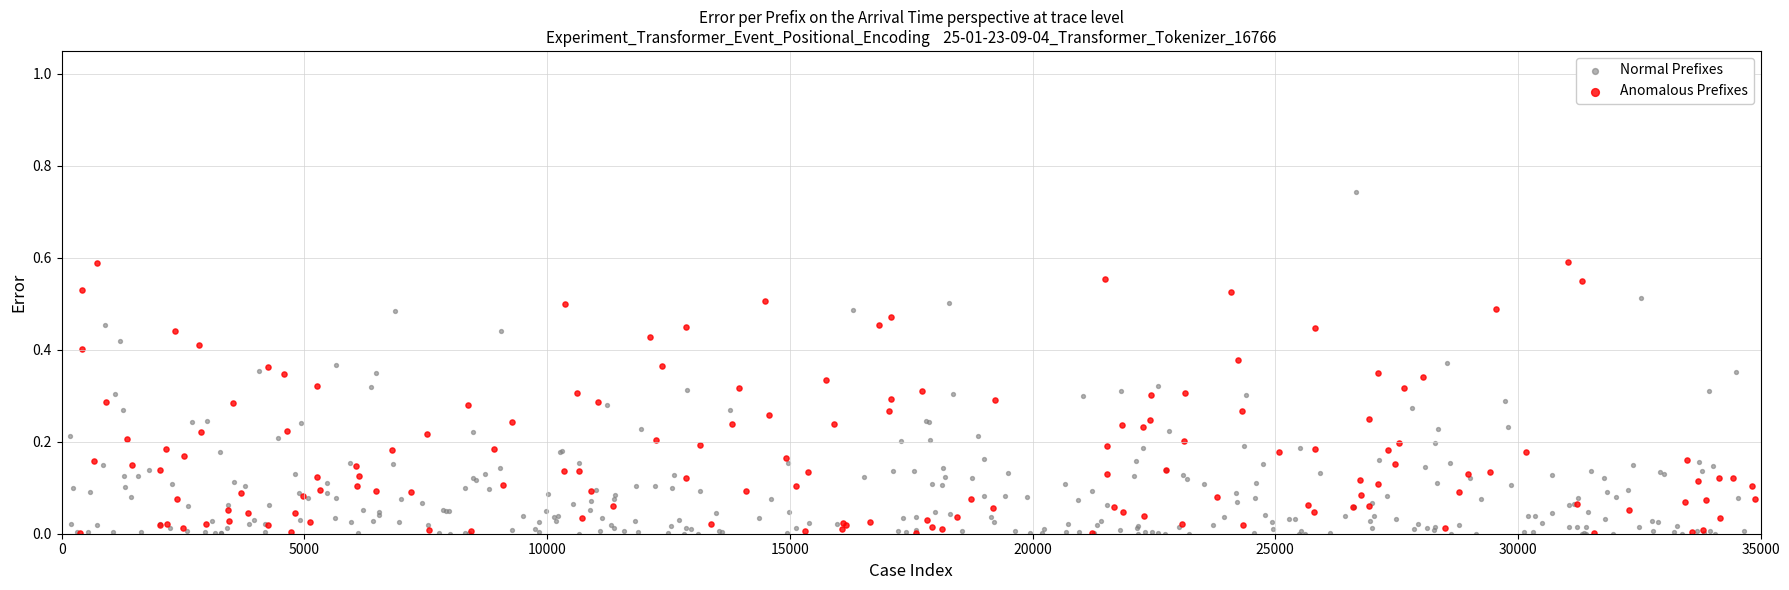

Which series contains the highest Y value?

Normal Prefixes